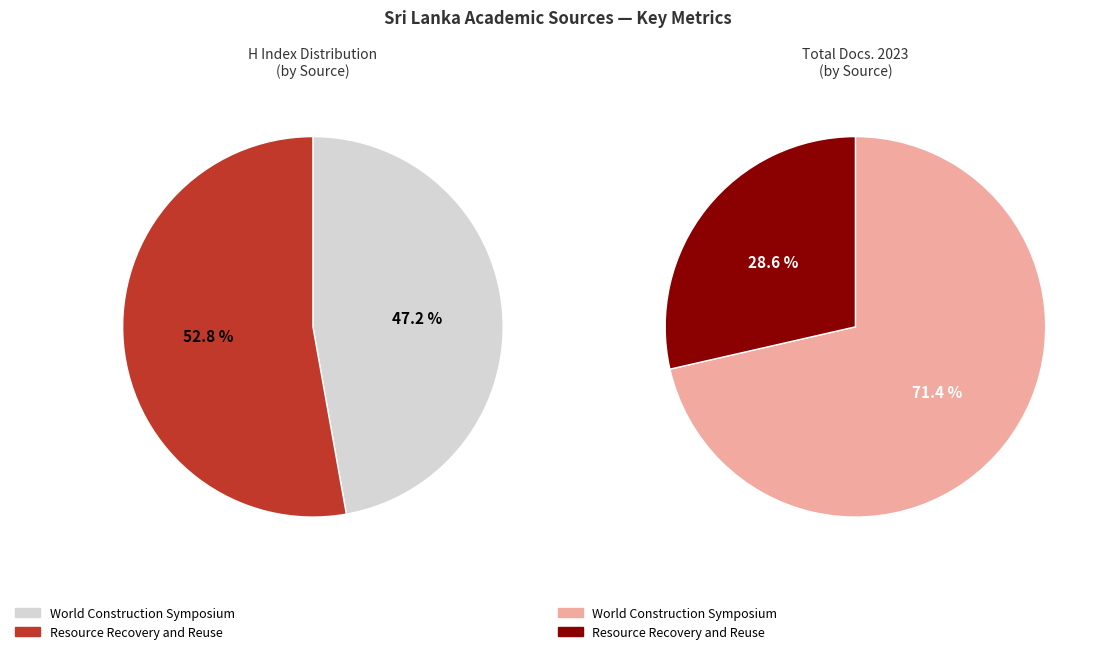

How many segments does this pie chart have?

2